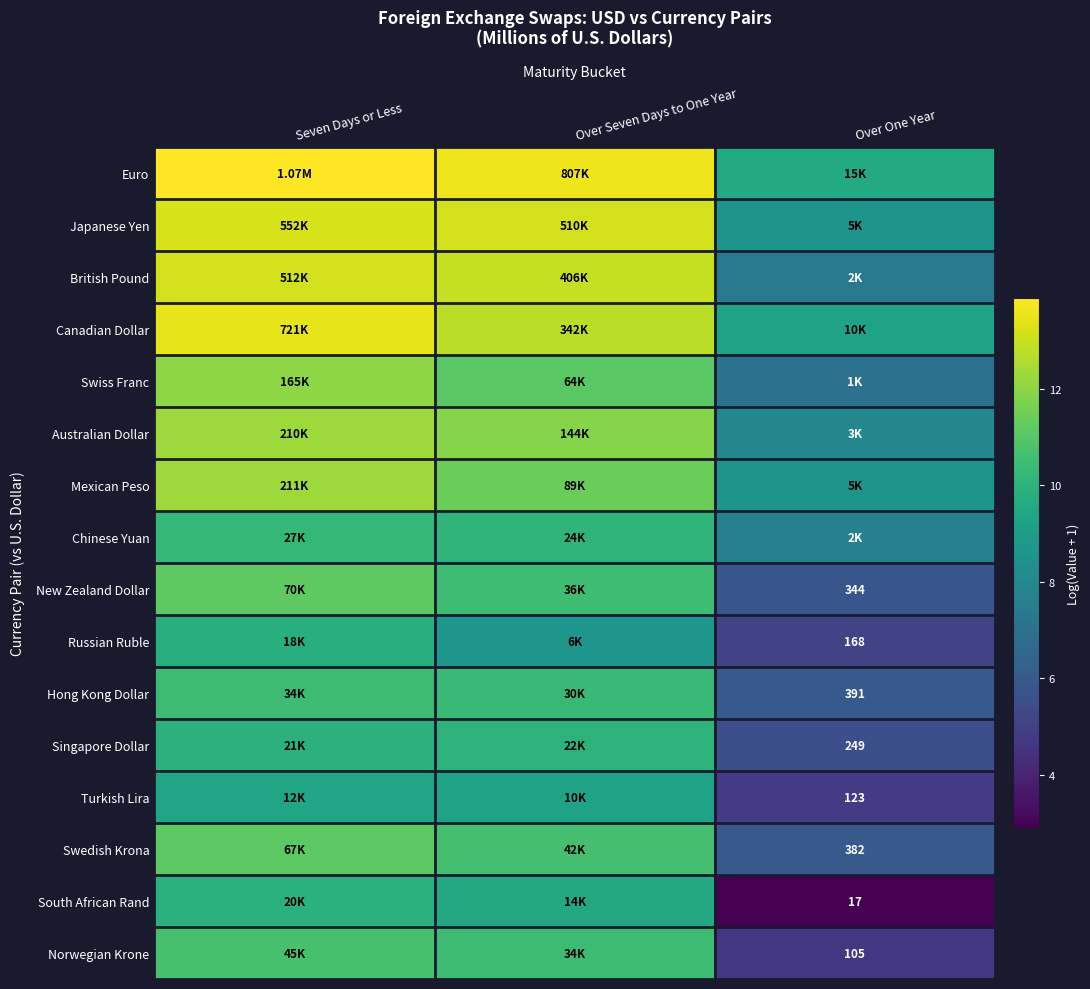

What is the sum of all Mexican Peso values?

32.2